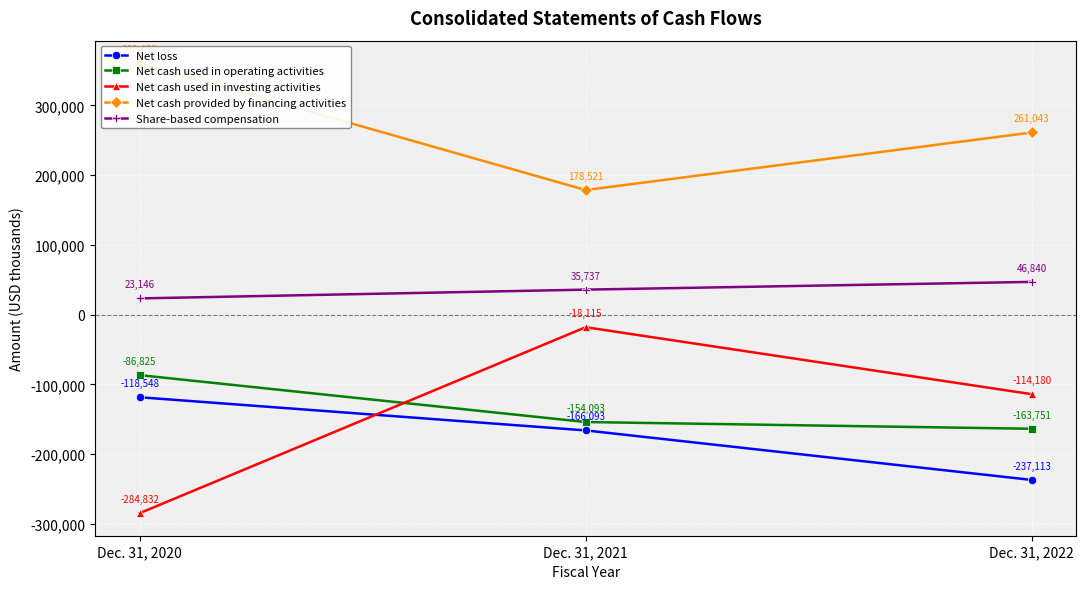

Is the value of Share-based compensation at Dec. 31, 2021 greater than the value of Net cash used in operating activities at Dec. 31, 2021?

Yes